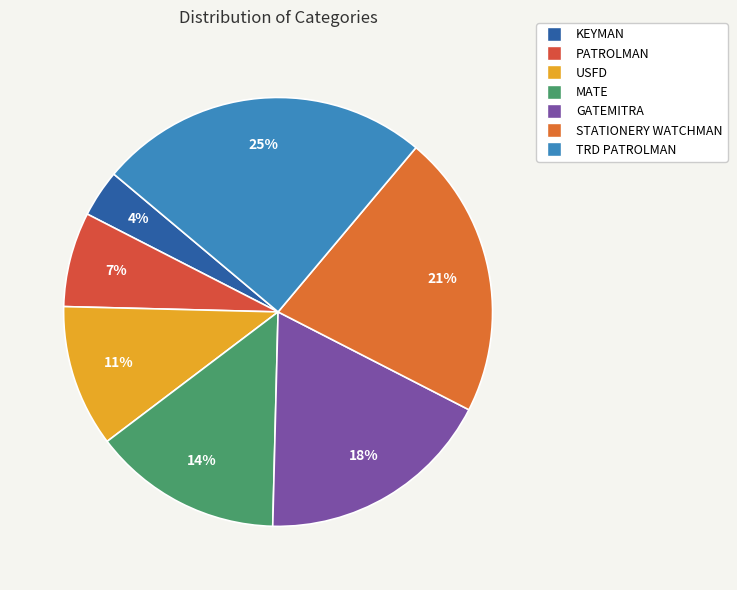

What is the largest slice in the pie chart?

TRD PATROLMAN